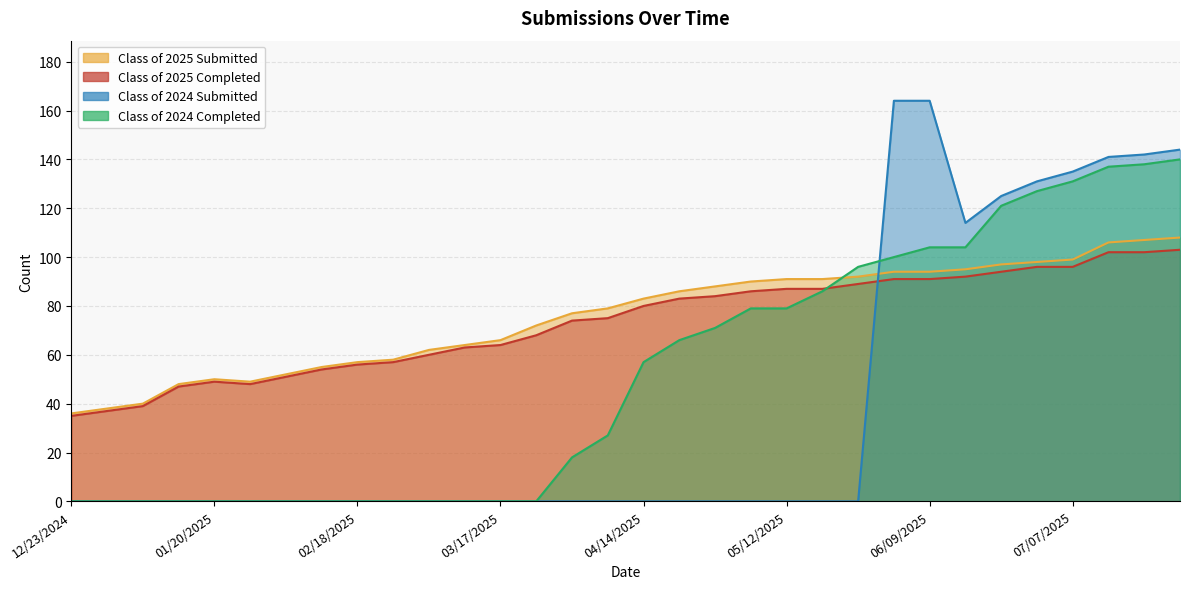

Which has a higher value, 06/16/2025 or 01/27/2025?

06/16/2025